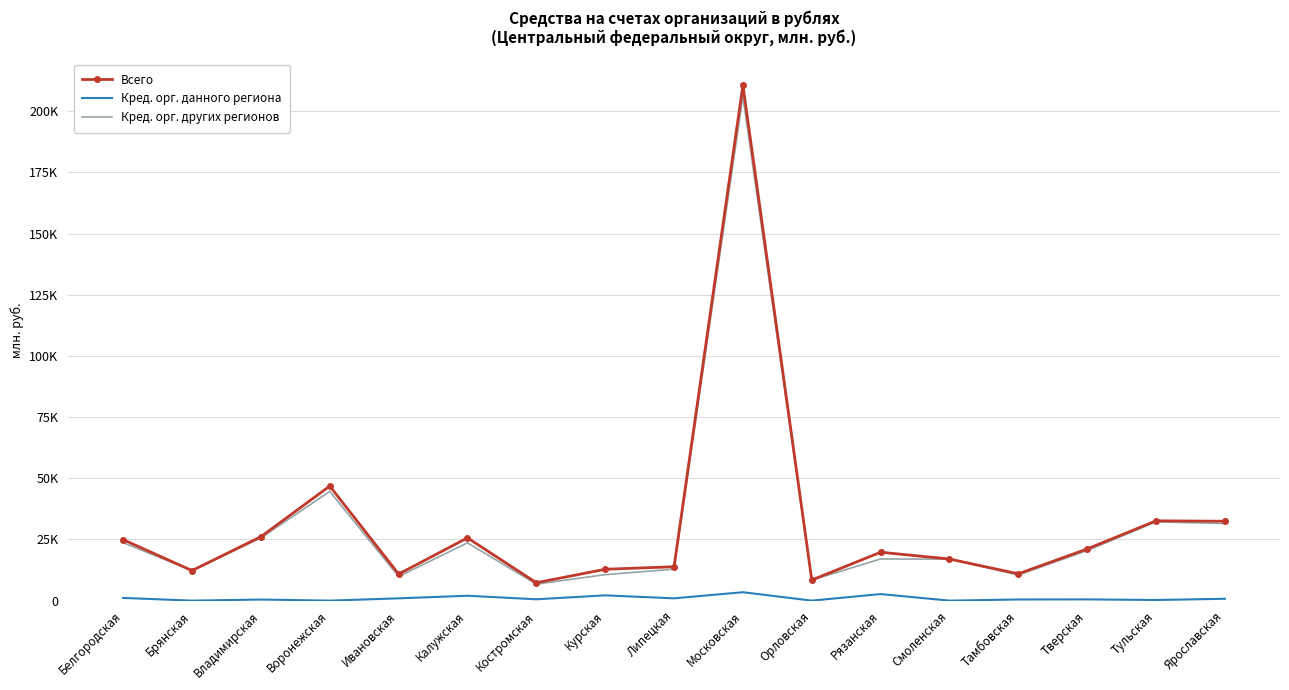

True or false: Кред. орг. других регионов and Кред. орг. данного региона cross at least once.

False